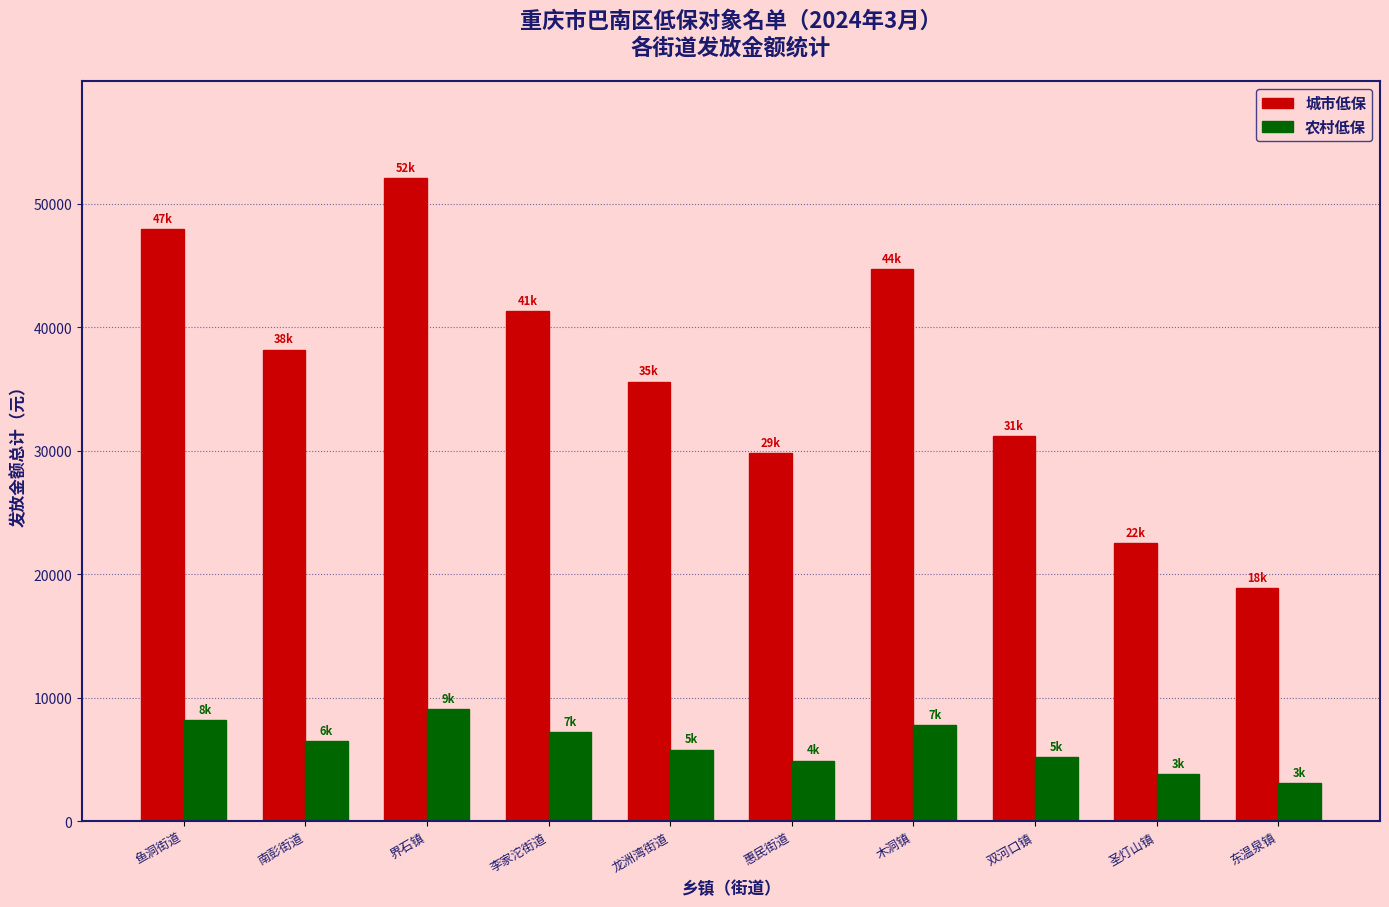

What are all the series names shown in the legend?

城市低保, 农村低保